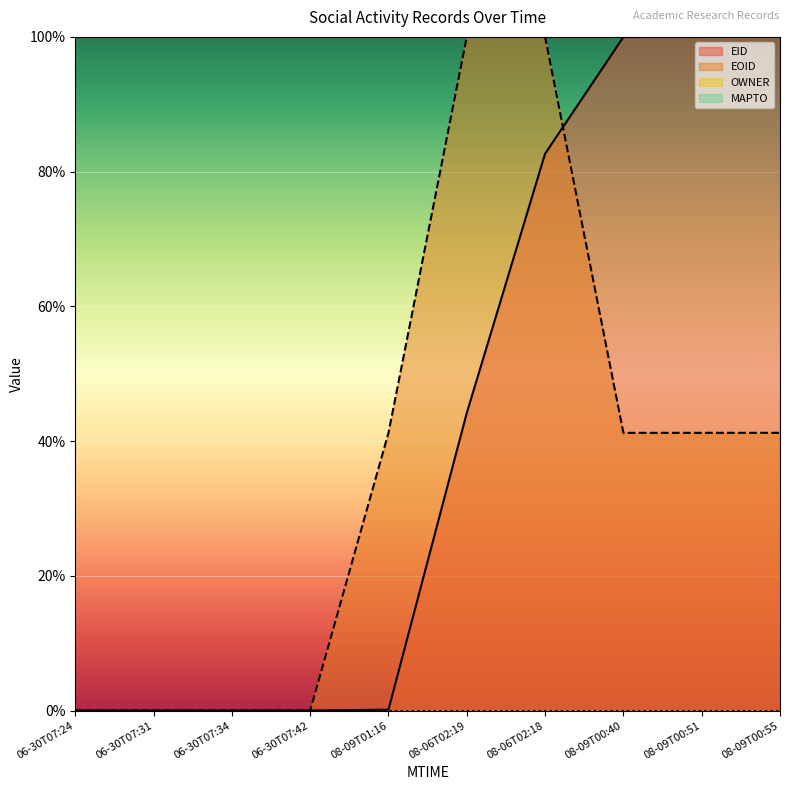

What is the label of the 4th point from the right?

08-06T02:18